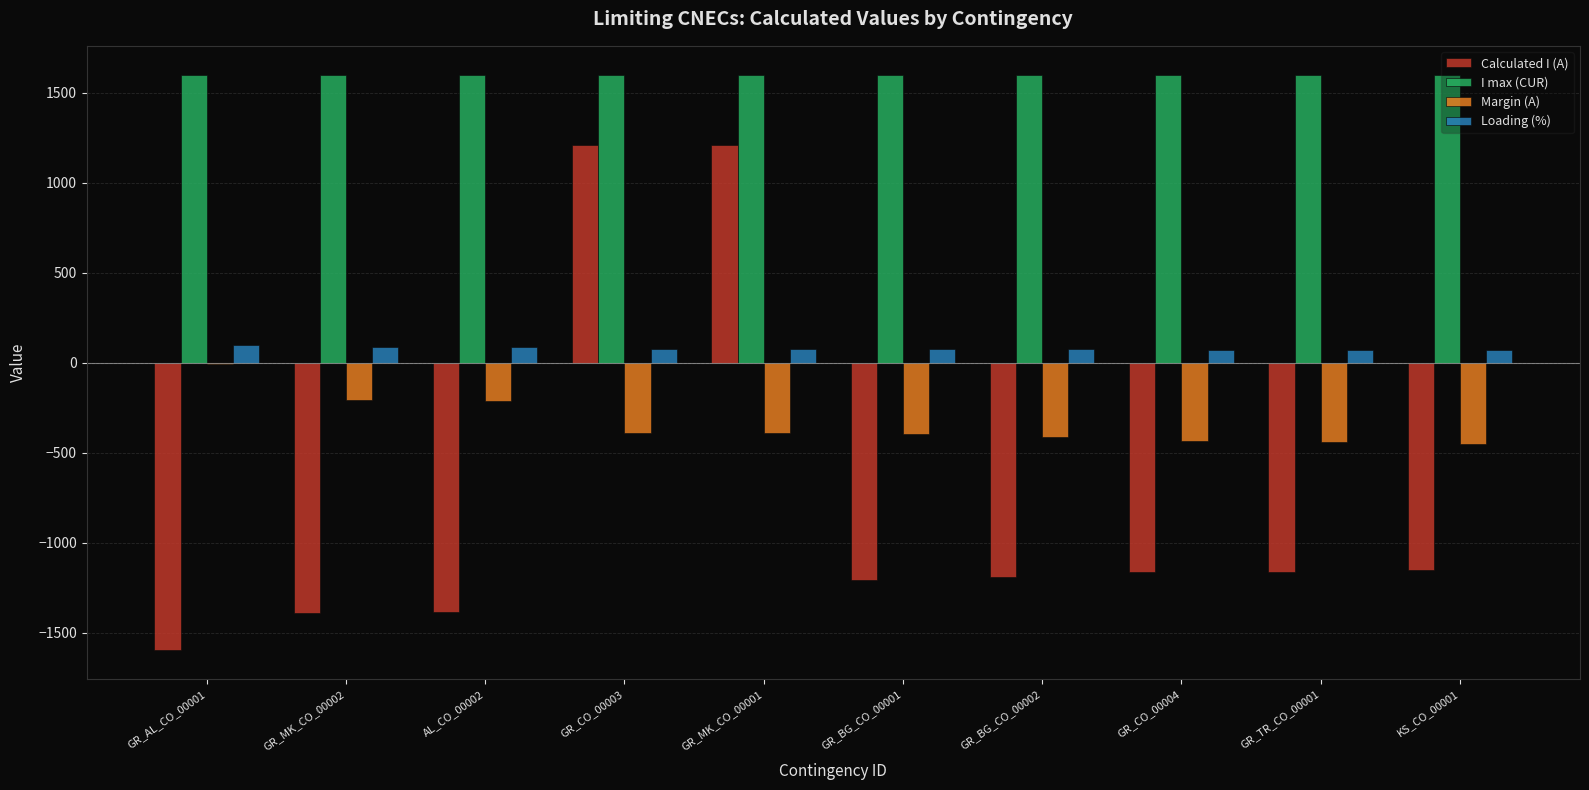

At which label does Margin (A) first exceed -392?

GR_AL_CO_00001